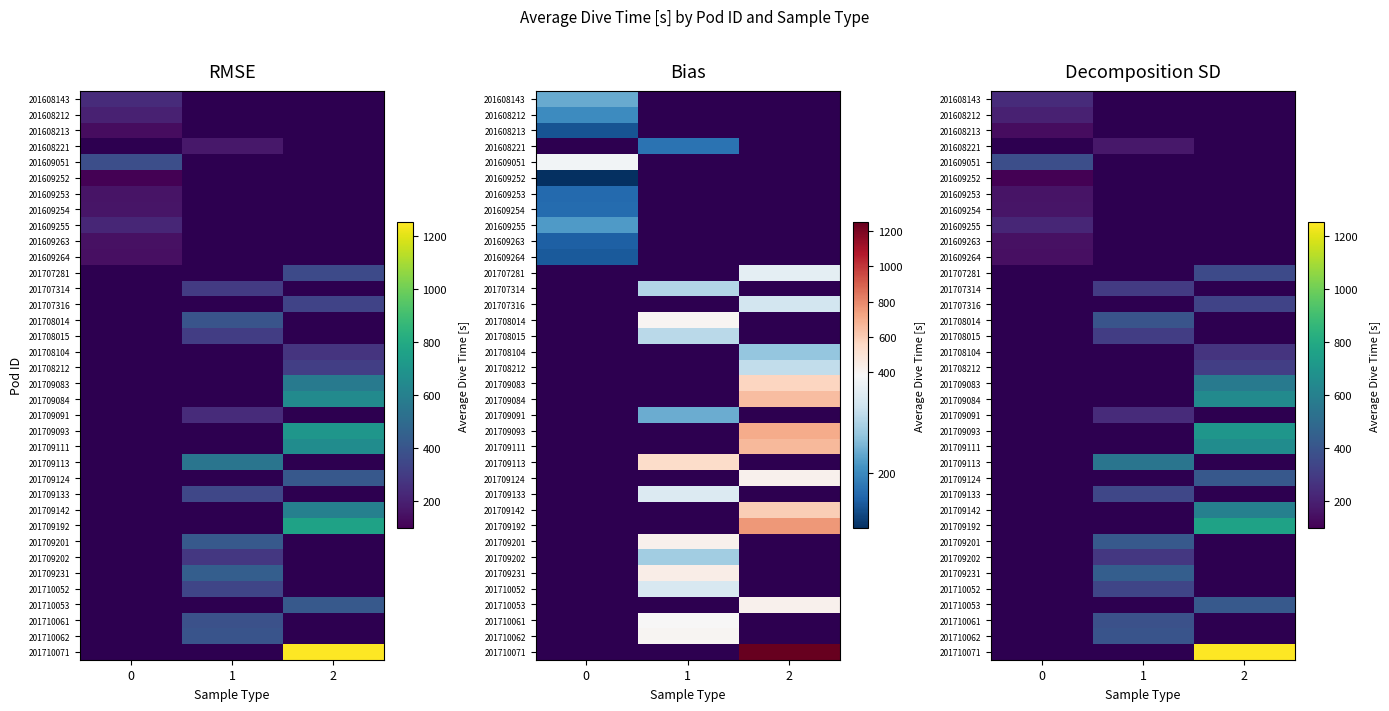

Is the value of 201609263 at 1 greater than the value of 201707316 at 0?

No